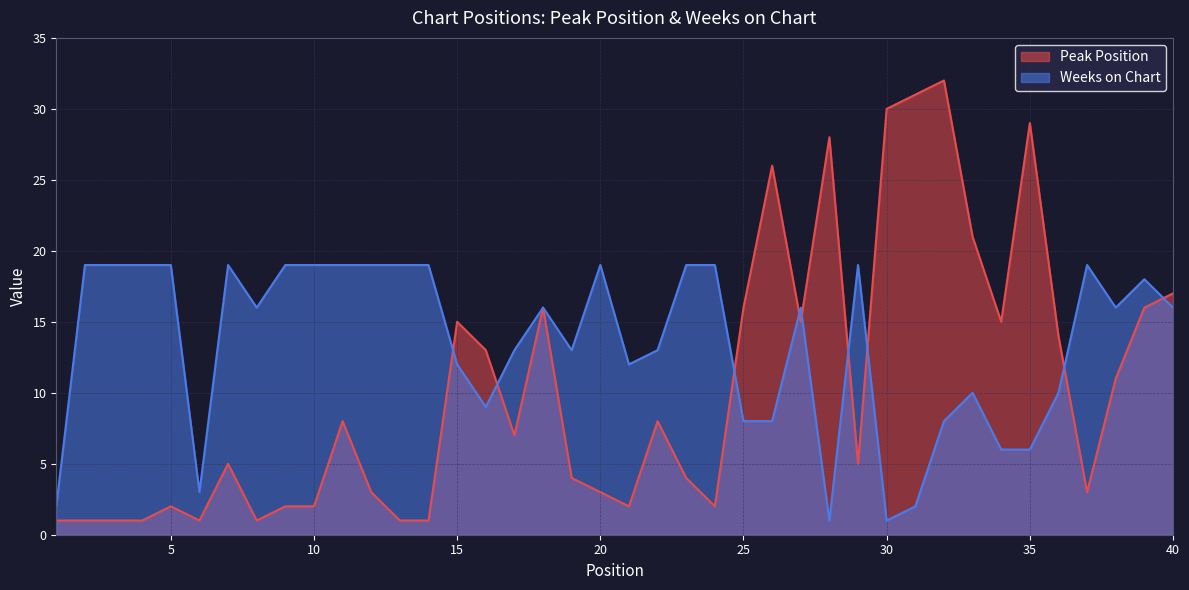

In Peak Position, how many points are lower than both neighbors (excluding endpoints)?

9